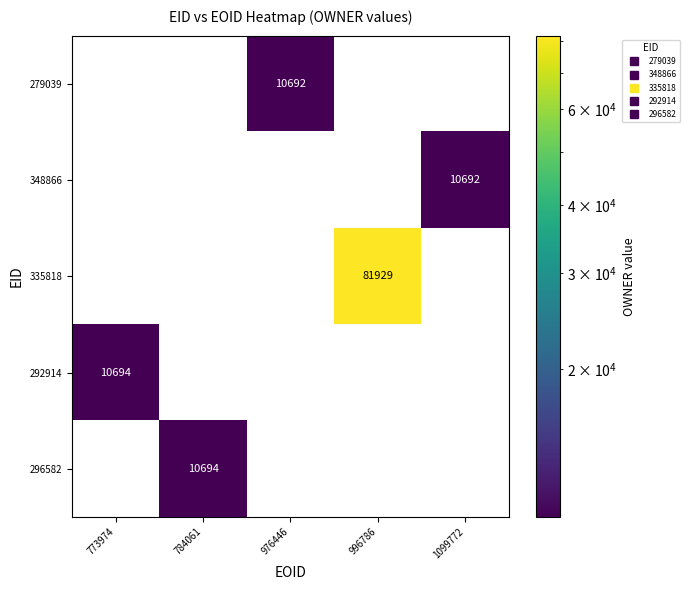

Which series has the largest total across all categories?

335818